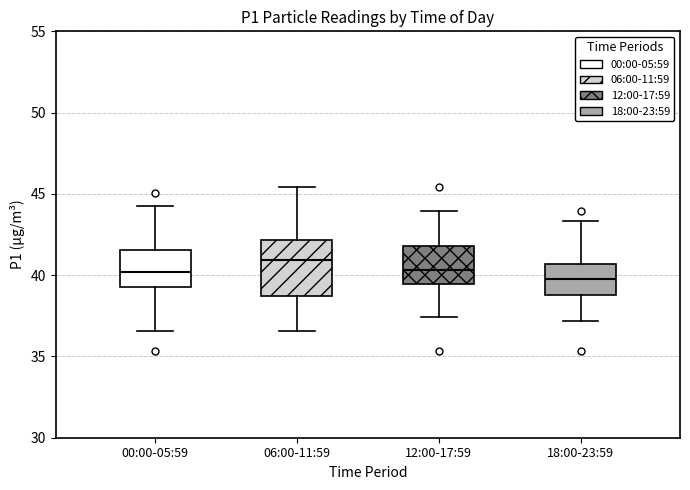

Reading left to right, transcribe this box plot: for each box, give where its median line is, the range the box spans, and where its two whiskers end, as read against the y-axis. The values are not printed on the chart, so give them approximately, as read against the axis.

00:00-05:59: median 40.0, box 39.5 to 41.5, whiskers 36.5 to 44.0
06:00-11:59: median 41.0, box 38.5 to 42.0, whiskers 36.5 to 45.5
12:00-17:59: median 40.5, box 39.5 to 42.0, whiskers 37.5 to 44.0
18:00-23:59: median 40.0, box 39.0 to 40.5, whiskers 37.0 to 43.5